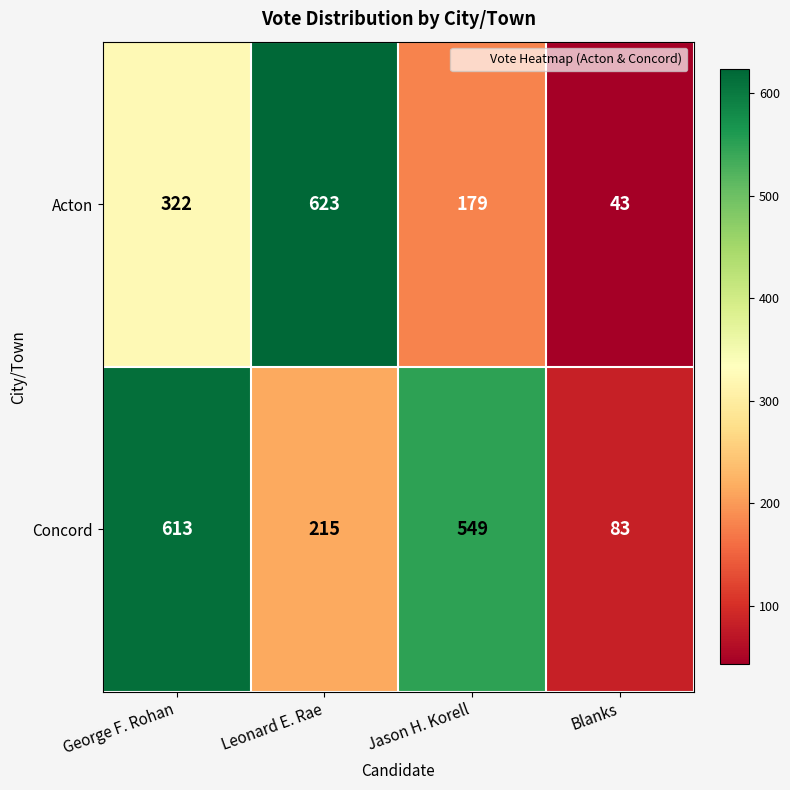

How many Acton values are between 179 and 623?

3